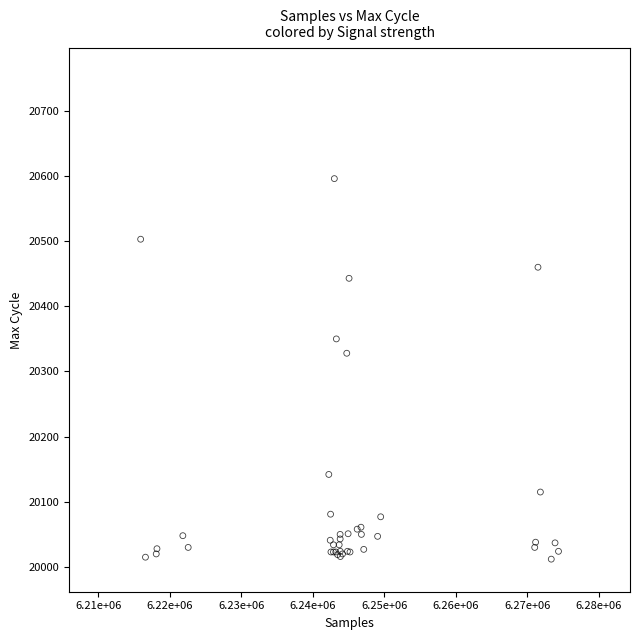

What Y value in the scatter plot is closest to 20304?

20328